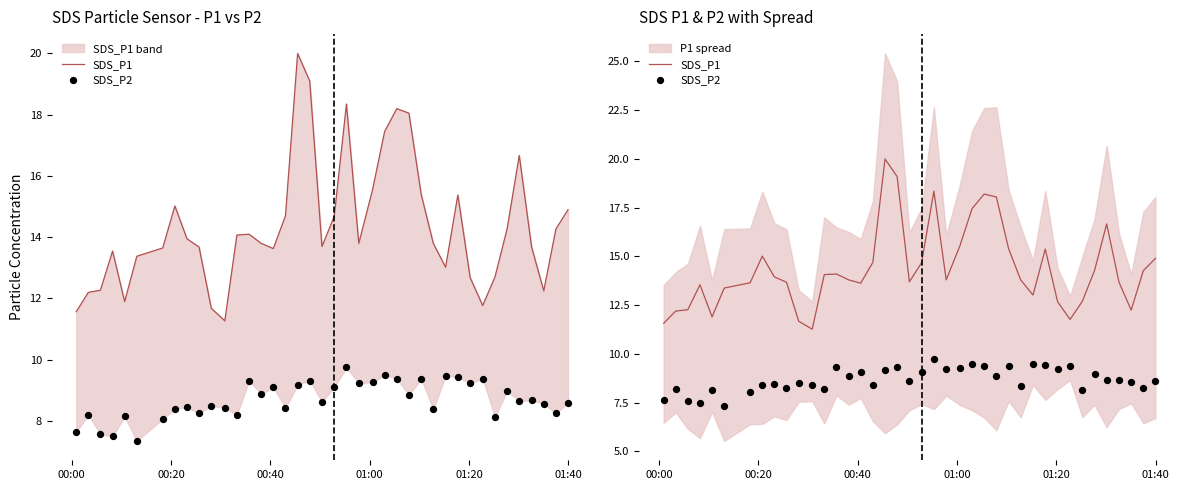

Which series contains the highest Y value?

SDS_P1